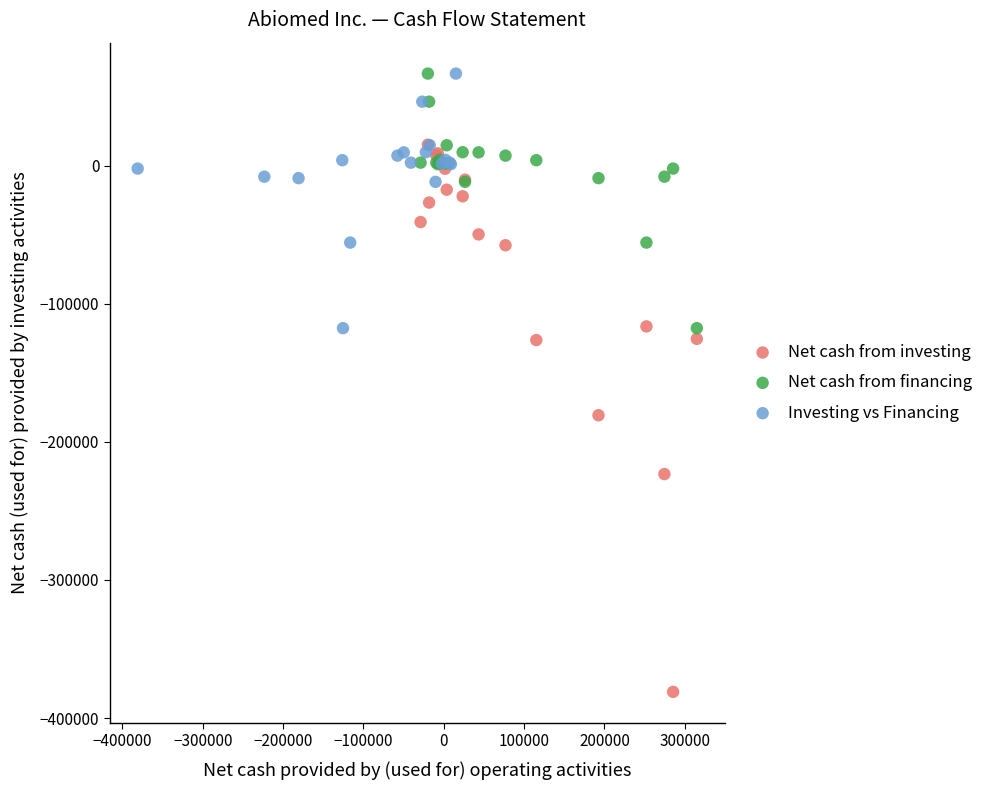

Which series contains the lowest Y value?

Net cash from investing